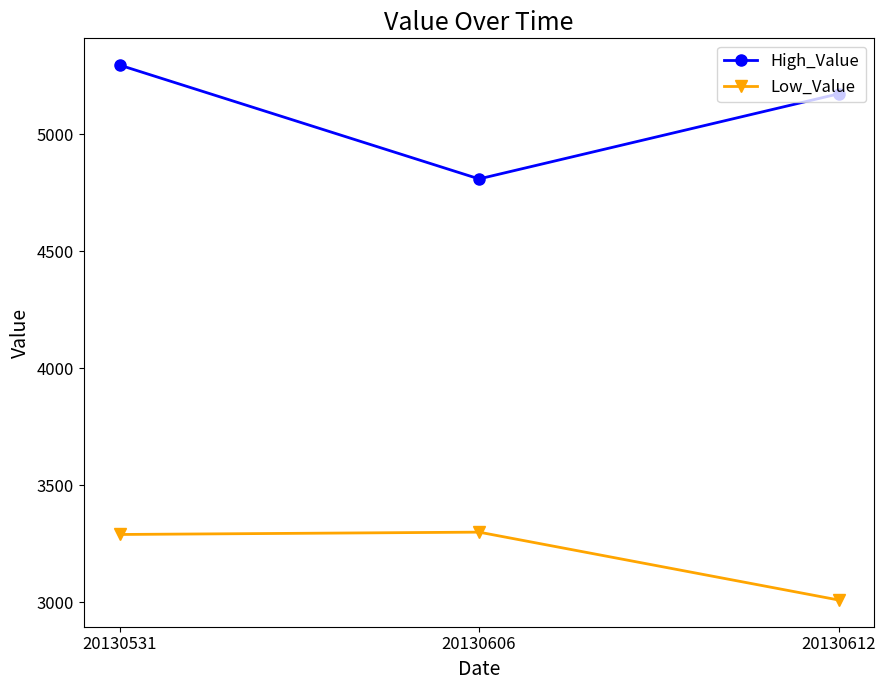

At which category is the sum across all series the highest?

20130531